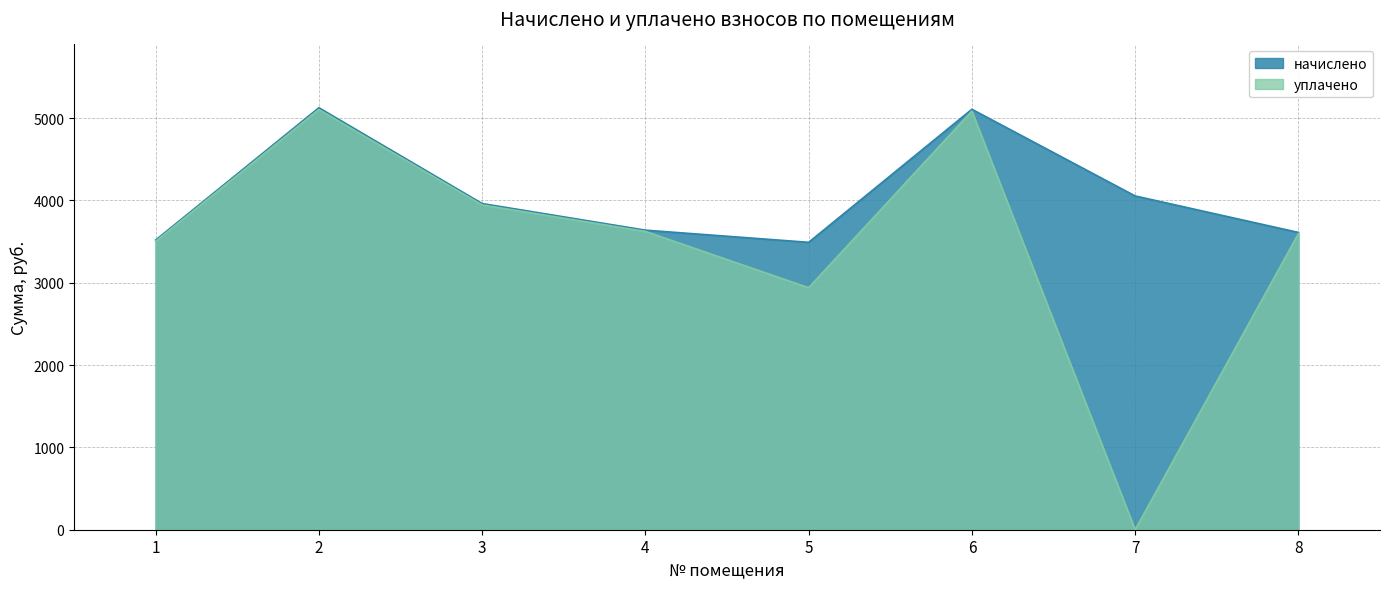

List the series in order of their overall mean, highest first.

начислено, уплачено